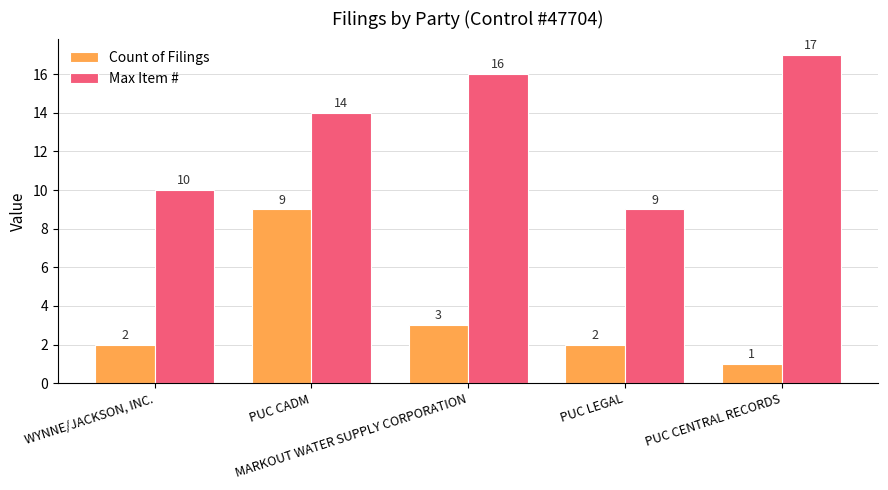

Rank the series by their average value, from highest to lowest.

Max Item #, Count of Filings